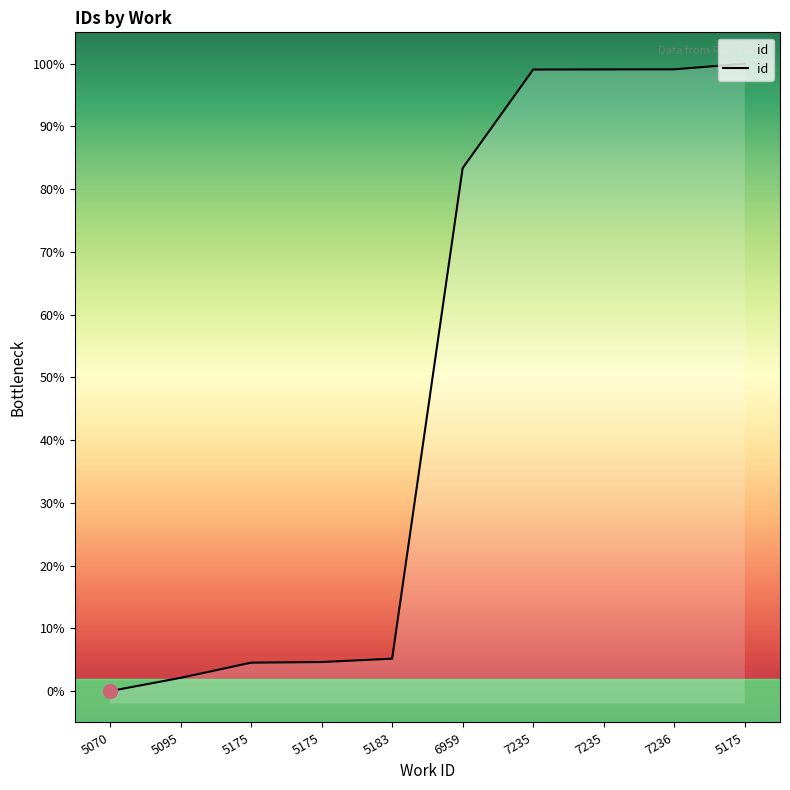

What is the label of the 7th point from the left?

7235